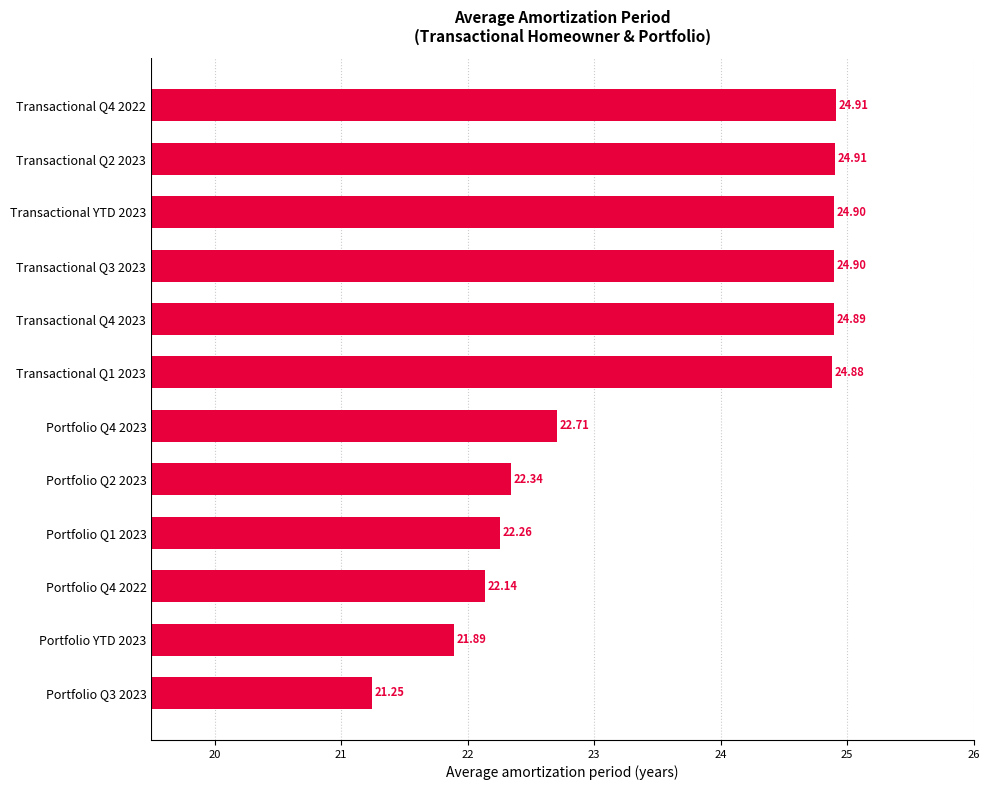

What is the change in value from Portfolio Q4 2023 to Transactional YTD 2023?

+2.2